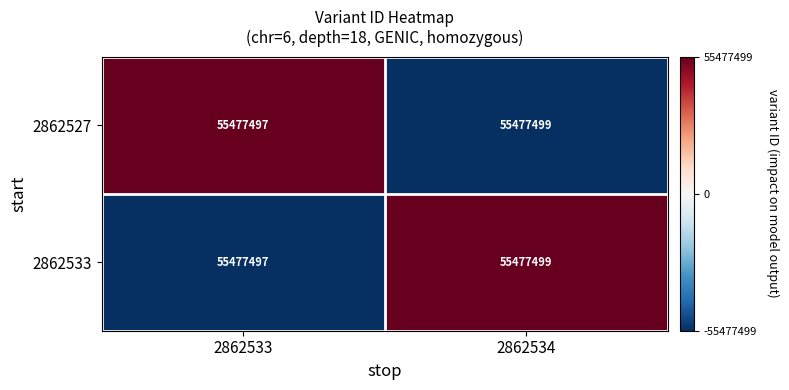

What is the highest value of the 2862533 series?

55477499